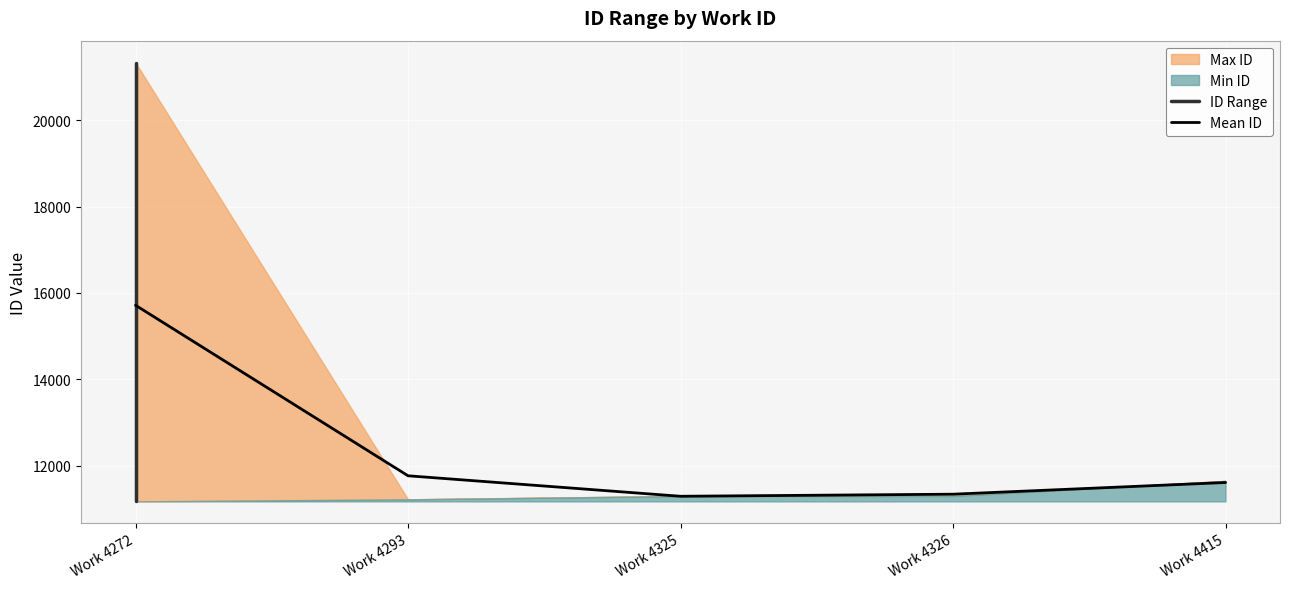

The Mean ID series shows 15714.7 at Work 4272. True or false?

True